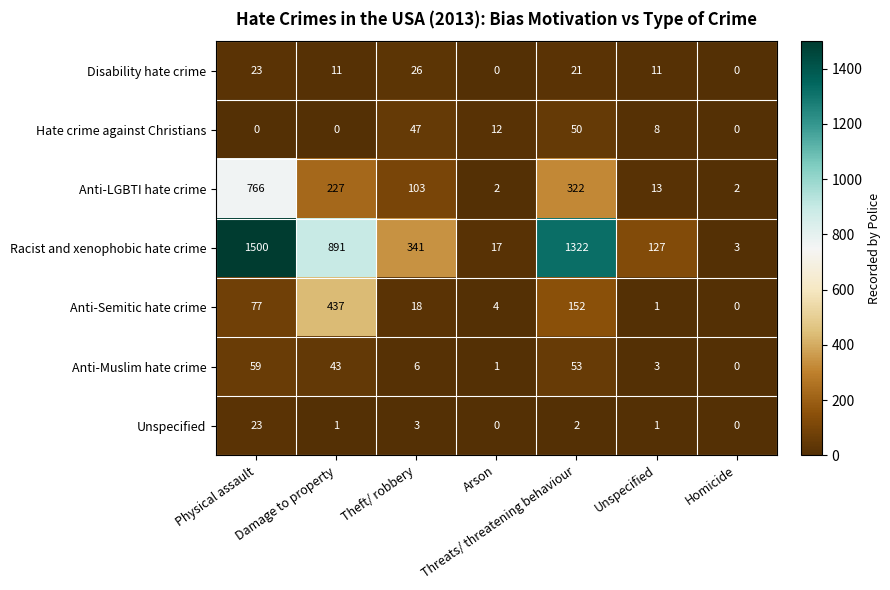

What is the greatest value displayed?

1500